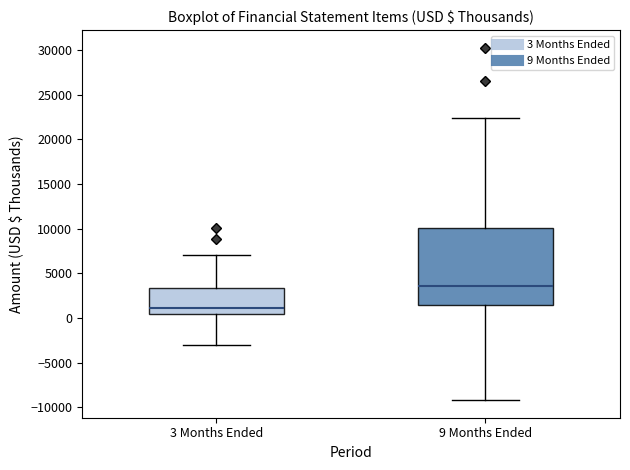

Which box is the tallest, from its lower edge to its upper edge?

9 Months Ended